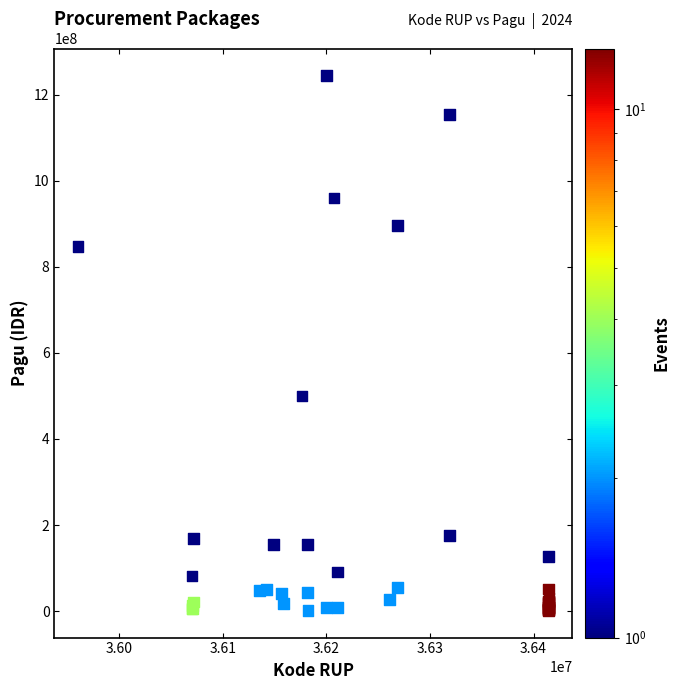

What Y value in the scatter plot is closest to 622840000?

499932000